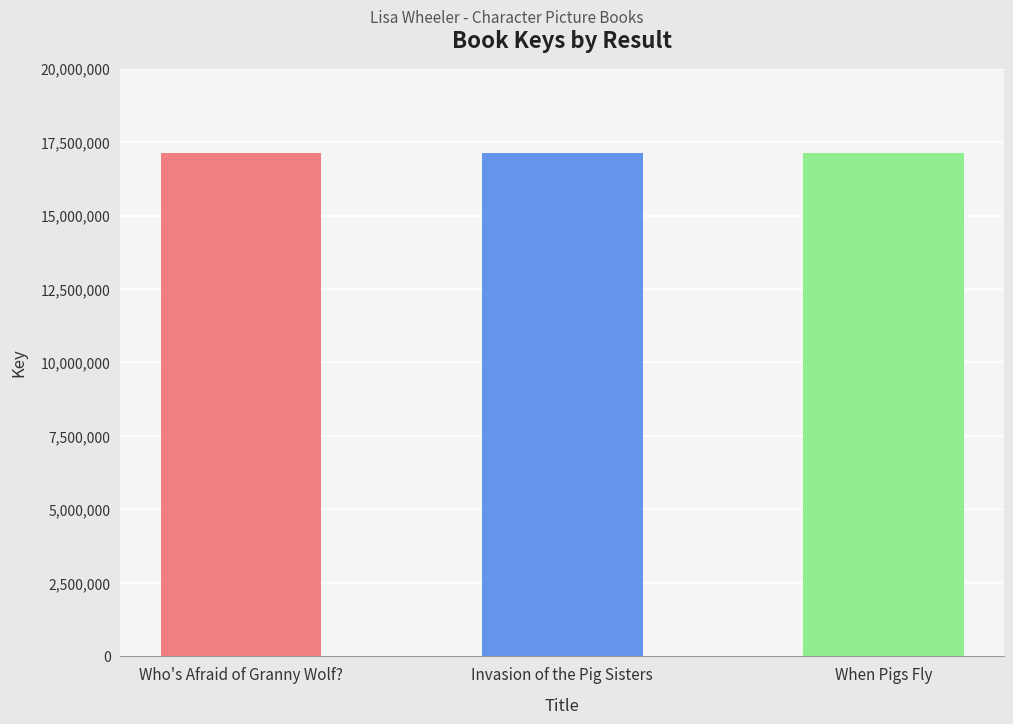

What is the change in value from Invasion of the Pig Sisters to When Pigs Fly?

-649